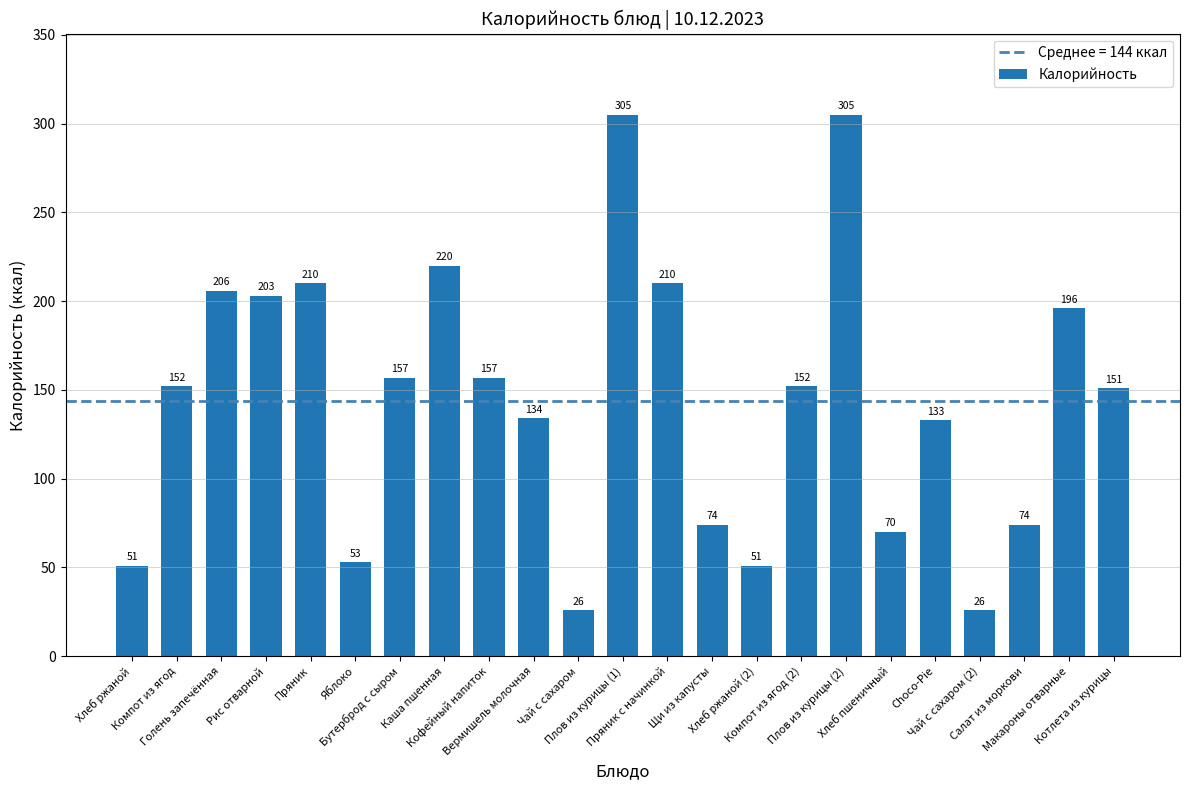

What is the label of the 2nd bar from the right?

Макароны отварные